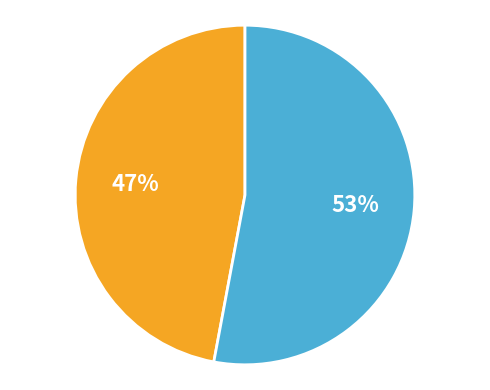

To the nearest percent, what is the difference between the largest and smallest slice percentages?

6%